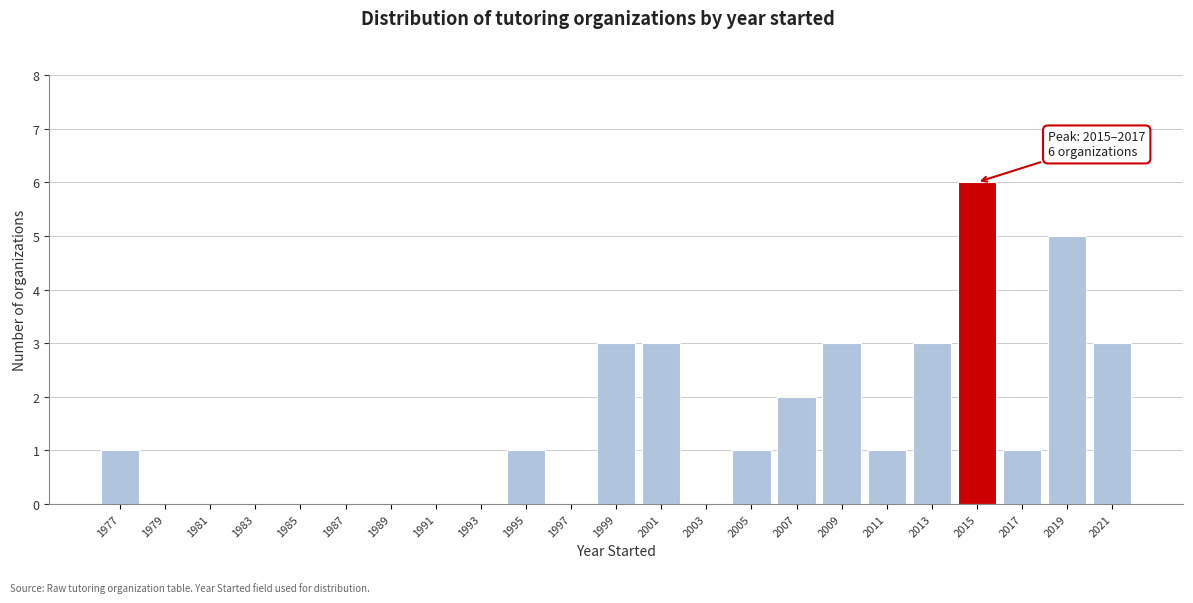

Reading left to right, extract all data points from this chart.

1977=1	1979=0	1981=0	1983=0	1985=0	1987=0	1989=0	1991=0	1993=0	1995=1	1997=0	1999=3	2001=3	2003=0	2005=1	2007=2	2009=3	2011=1	2013=3	2015=6	2017=1	2019=5	2021=3